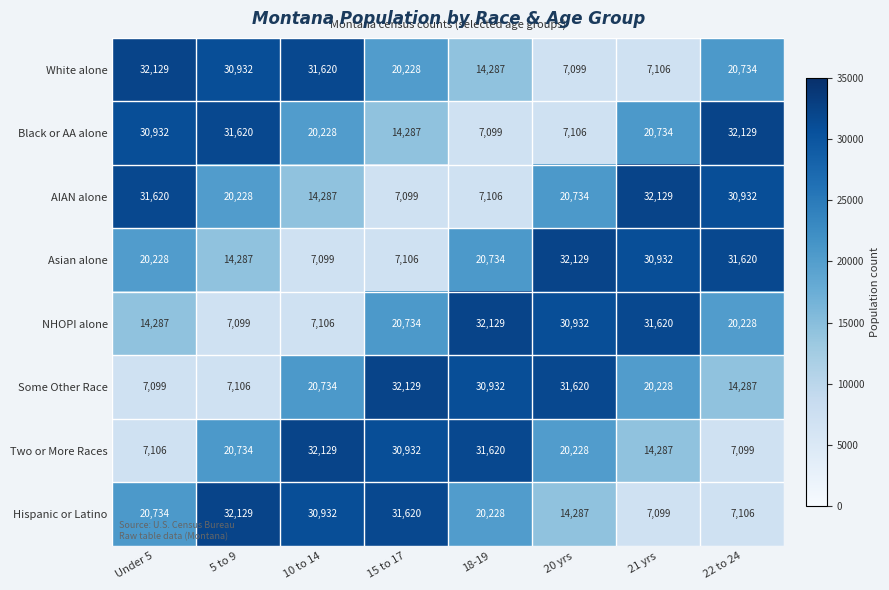

The value of Asian alone at 22 to 24 is 6345. True or false?

False